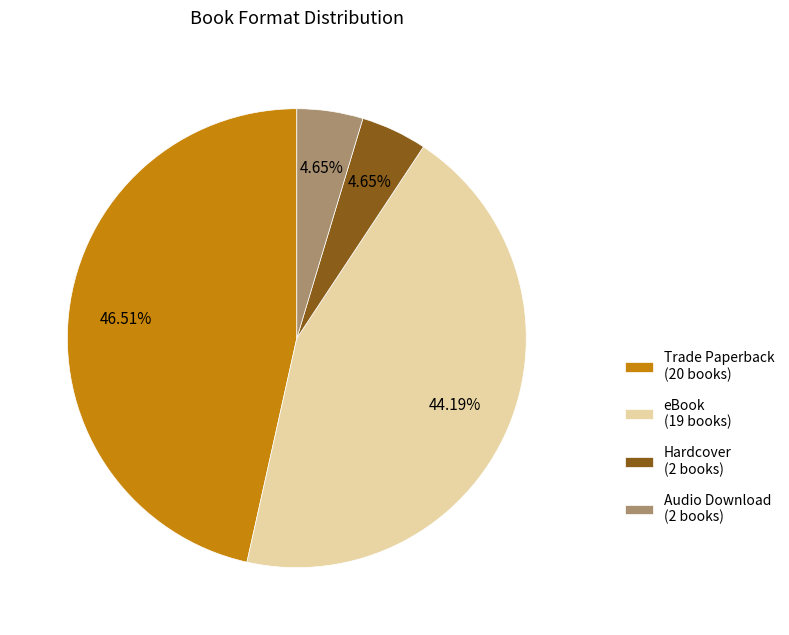

How many segments does this pie chart have?

4